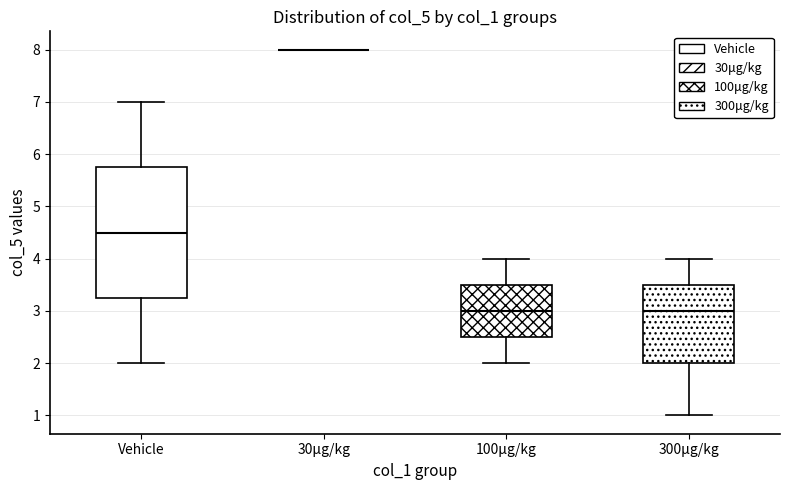

Where is the upper edge of the box for 300μg/kg on the y-axis? The values are not printed on the chart, so give them approximately, as read against the axis.

3.5